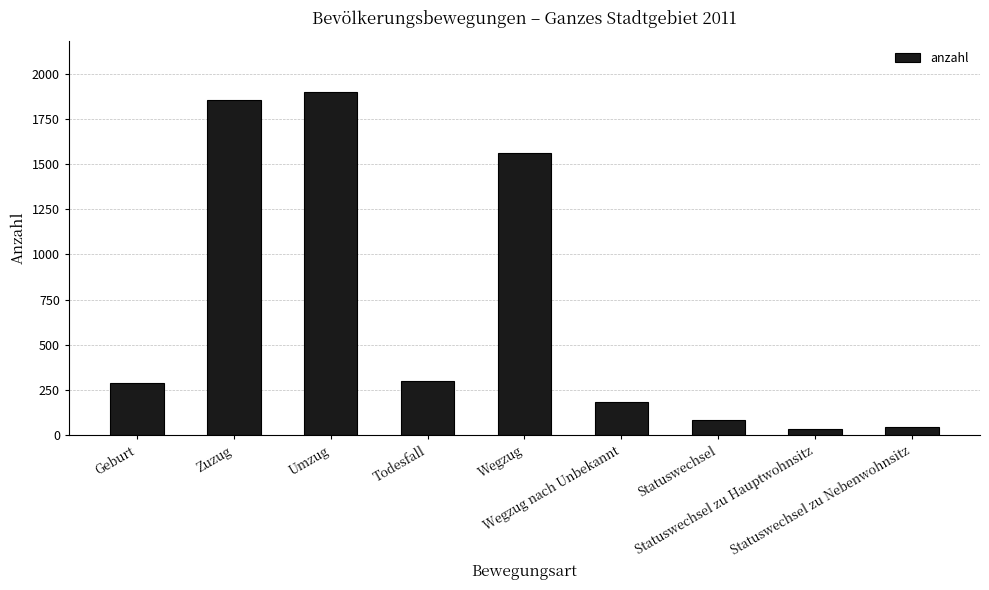

What is the difference between the maximum and minimum values?

1864